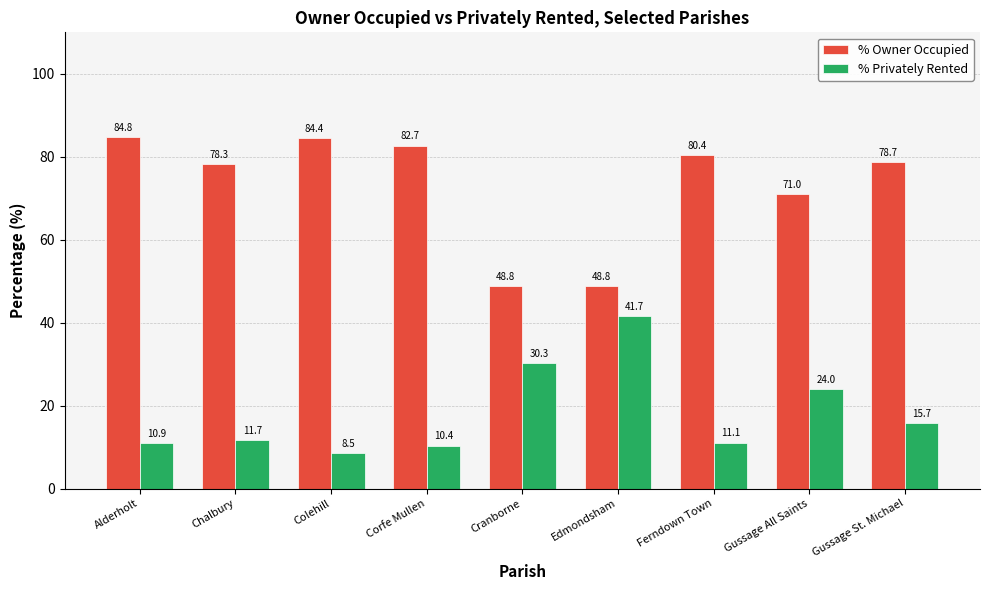

Reading right to left, extract all data points from this chart.

% Owner Occupied: Gussage St. Michael=78.7	Gussage All Saints=71.0	Ferndown Town=80.4	Edmondsham=48.8	Cranborne=48.8	Corfe Mullen=82.7	Colehill=84.4	Chalbury=78.3	Alderholt=84.8
% Privately Rented: Gussage St. Michael=15.7	Gussage All Saints=24.0	Ferndown Town=11.1	Edmondsham=41.7	Cranborne=30.3	Corfe Mullen=10.4	Colehill=8.5	Chalbury=11.7	Alderholt=10.9